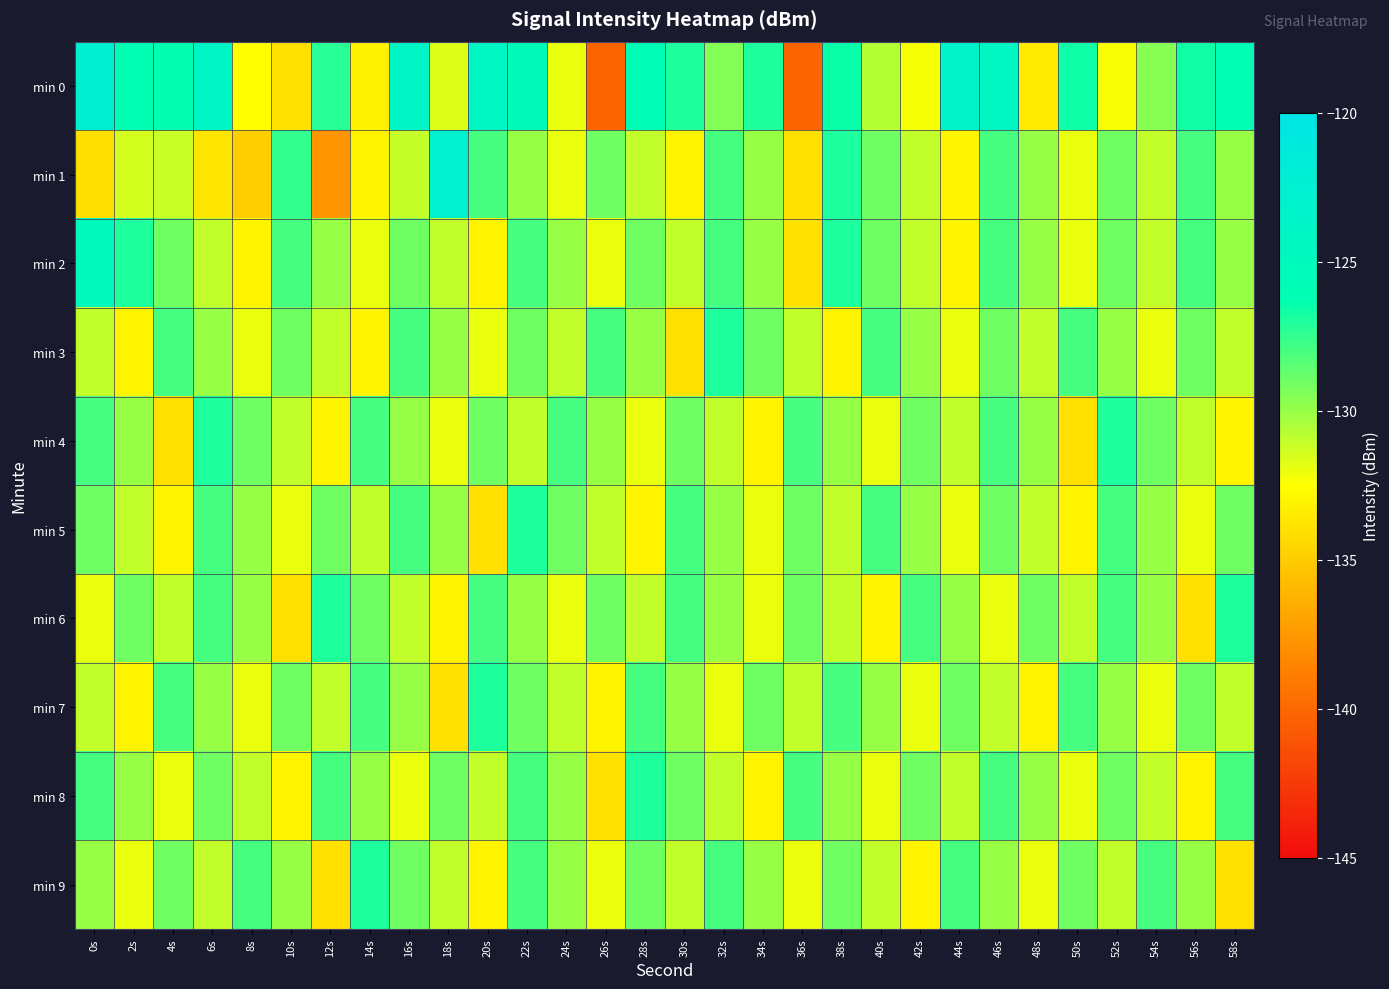

Count the number of categories in the chart.

30